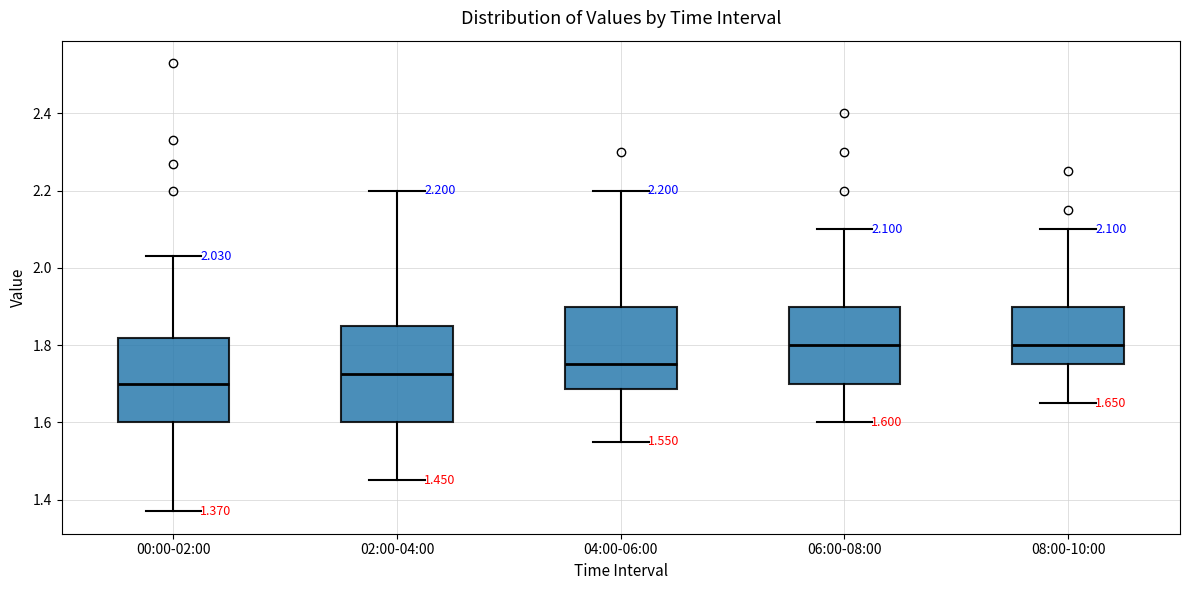

Which box is the tallest, from its lower edge to its upper edge?

02:00-04:00